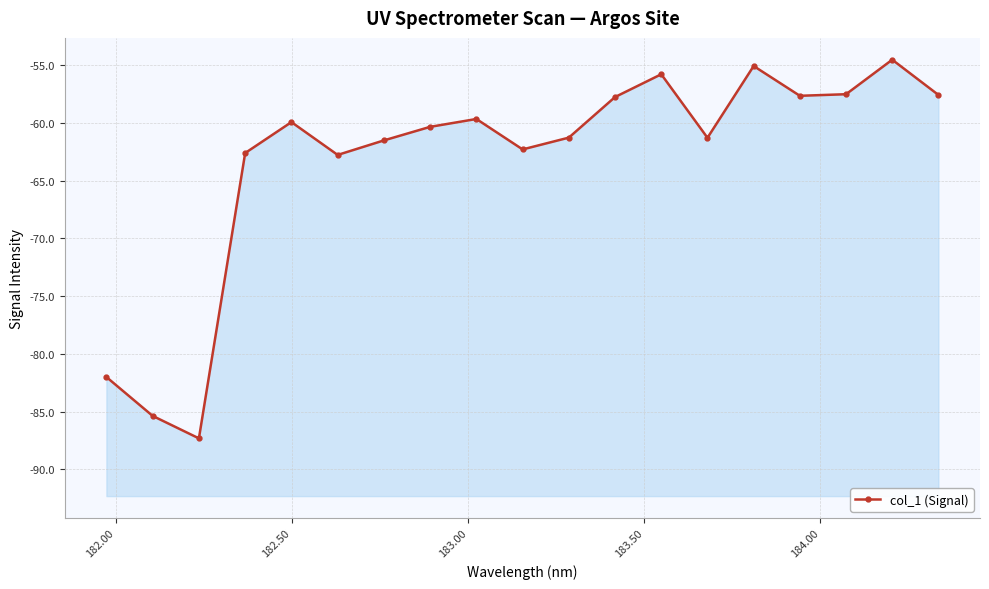

The chart shows a value of -36.3 at 184.50. True or false?

False